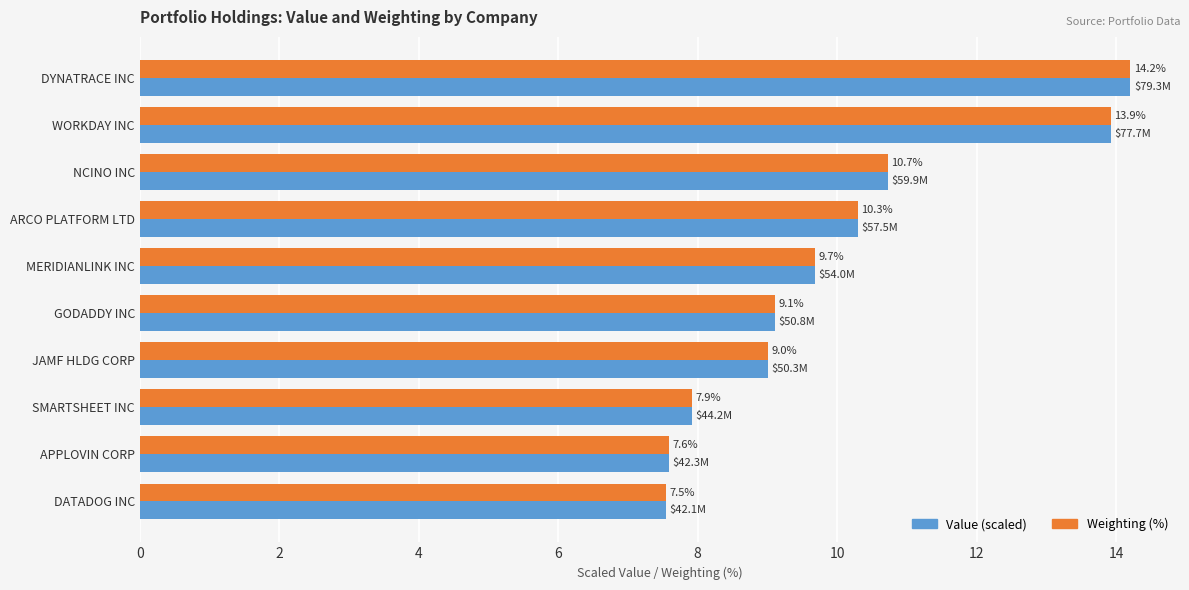

What is the smallest value displayed?

7.5